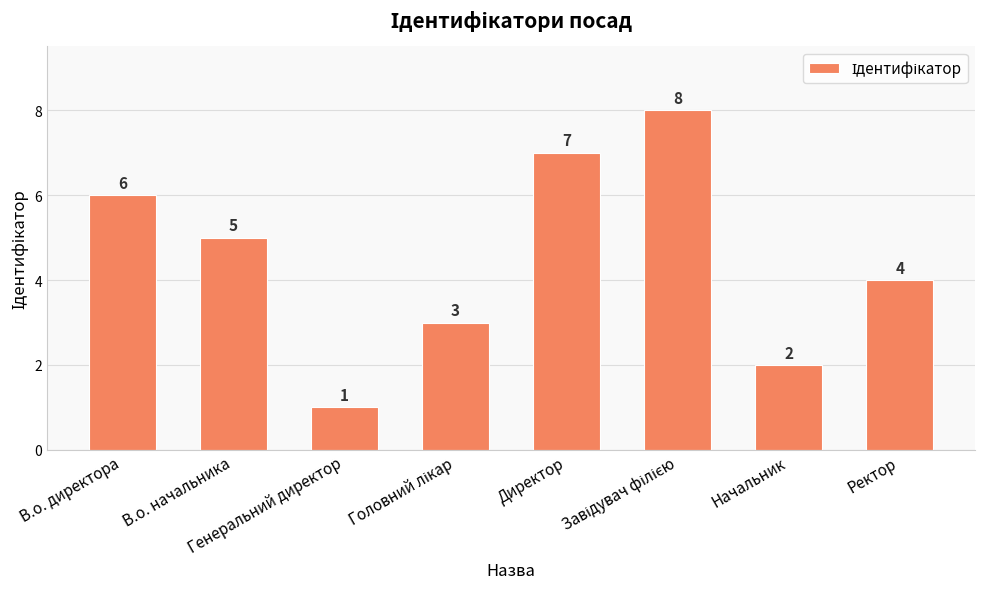

What is the difference between the maximum and minimum values?

7